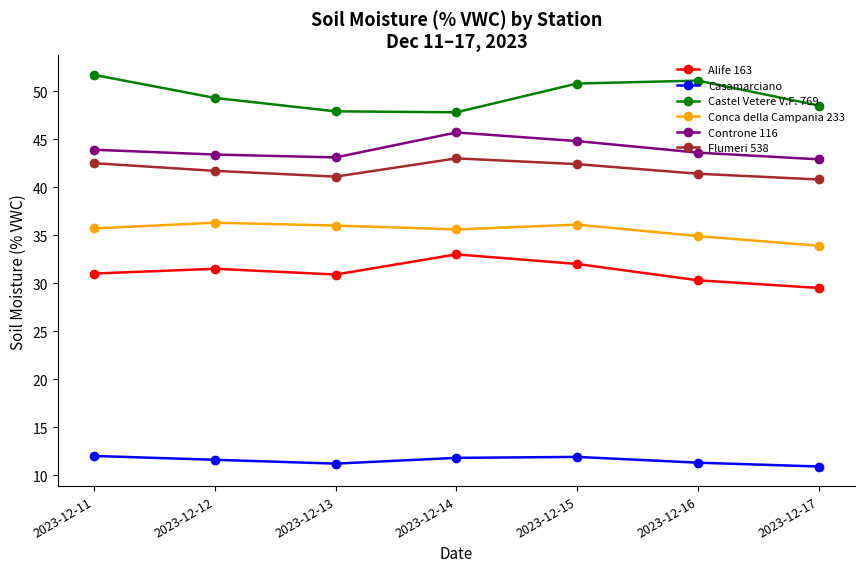

Rank the series by their maximum value, from lowest to highest.

Casamarciano, Alife 163, Conca della Campania 233, Flumeri 538, Controne 116, Castel Vetere V.F. 769